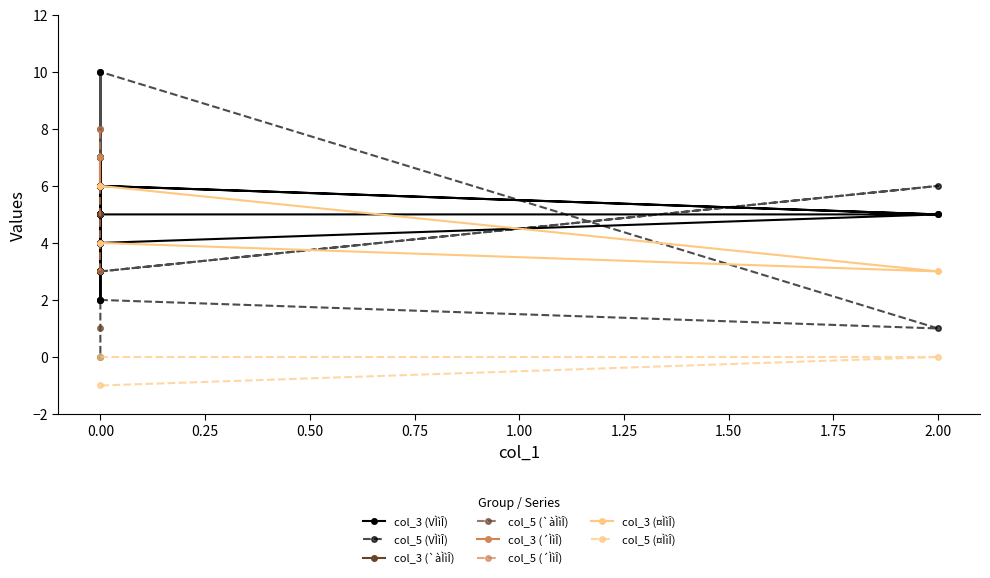

Is this an area chart (filled region under the line)?

No